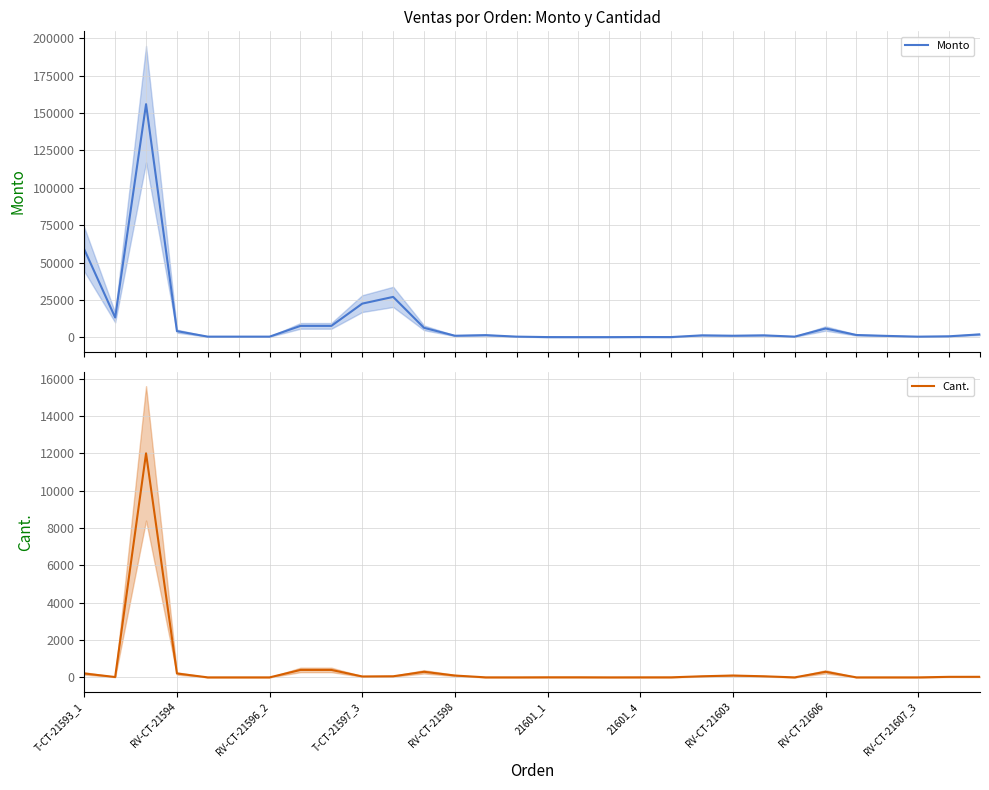

What position from the right is 16?

14